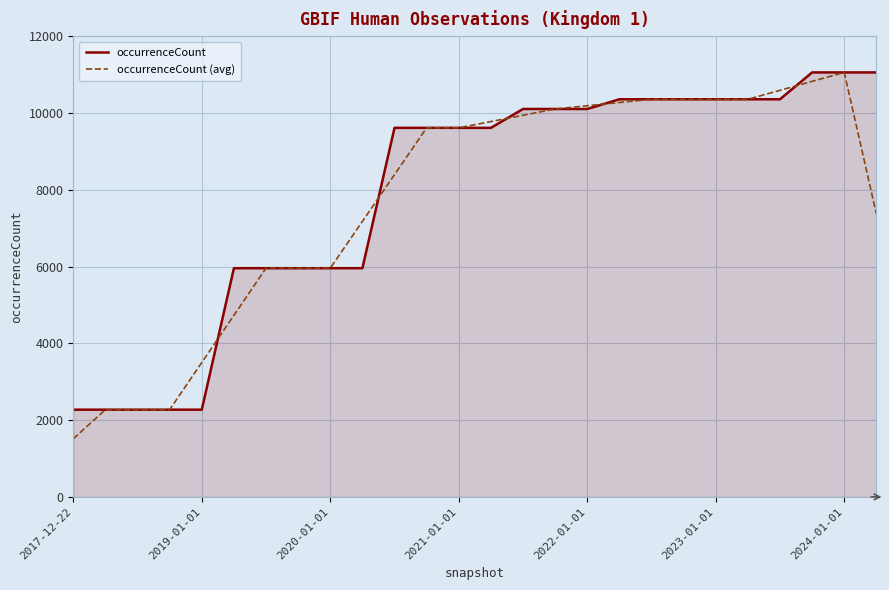

What is the minimum value for occurrenceCount?

2272.0